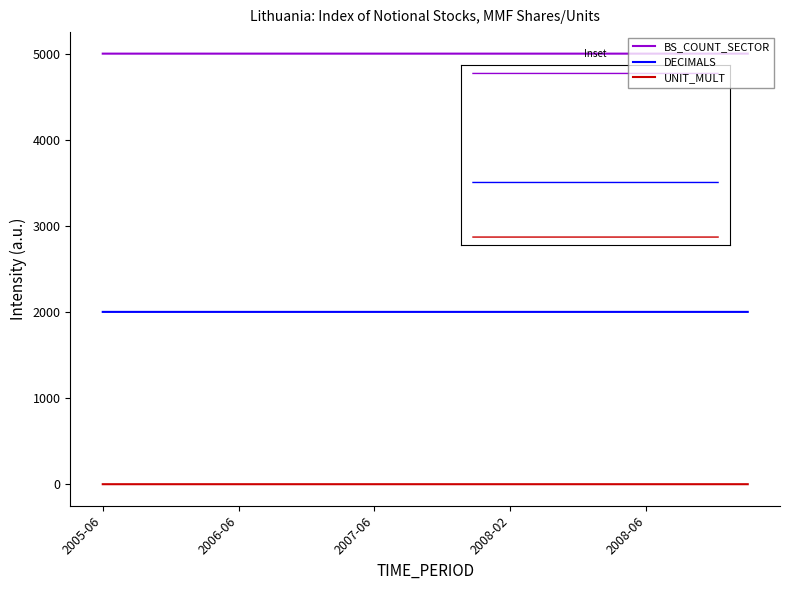

At which category does the chart reach its minimum across all series?

2007-06